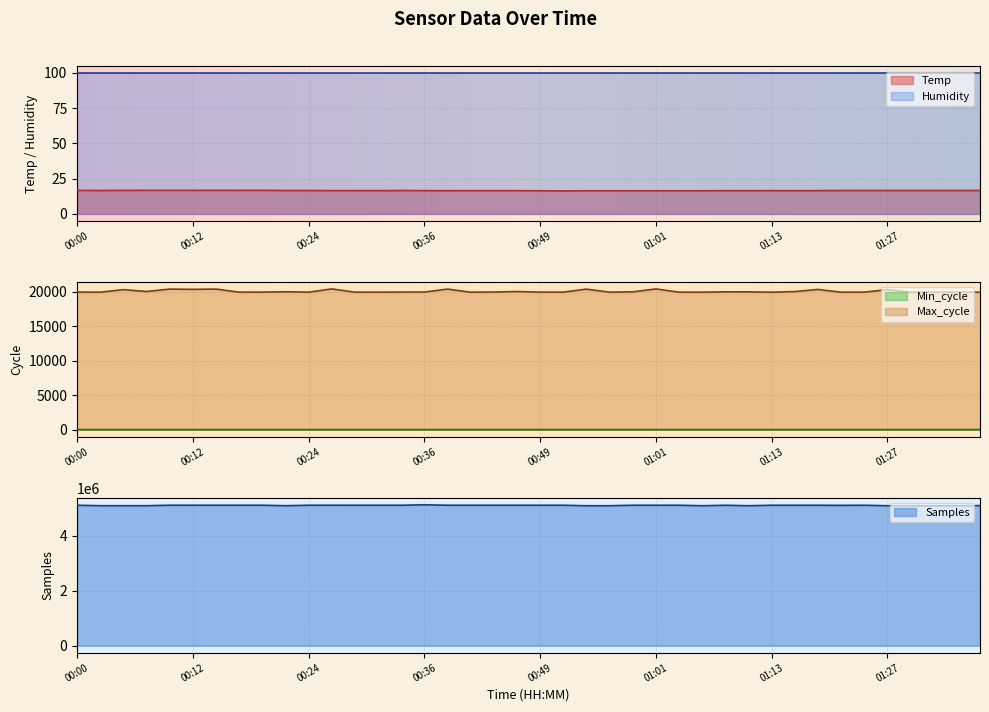

Is the value of Temp at 00:14 greater than the value of Min_cycle at 00:09?

No